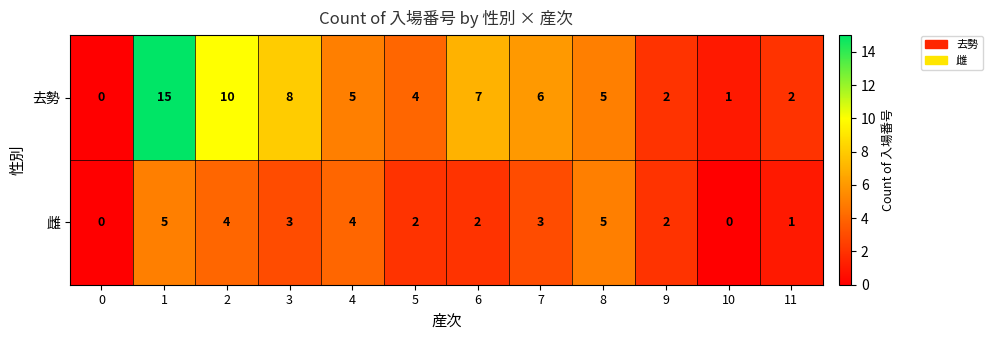

Reading left to right, transcribe all the data shown in this chart.

去勢: 0=0	1=15	2=10	3=8	4=5	5=4	6=7	7=6	8=5	9=2	10=1	11=2
雌: 0=0	1=5	2=4	3=3	4=4	5=2	6=2	7=3	8=5	9=2	10=0	11=1